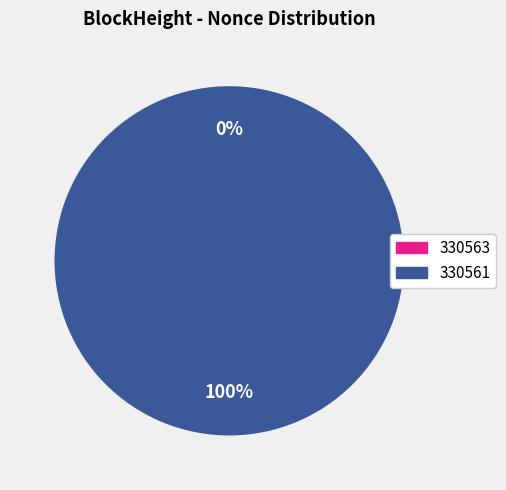

Which has a higher value, 330563 or 330561?

330561